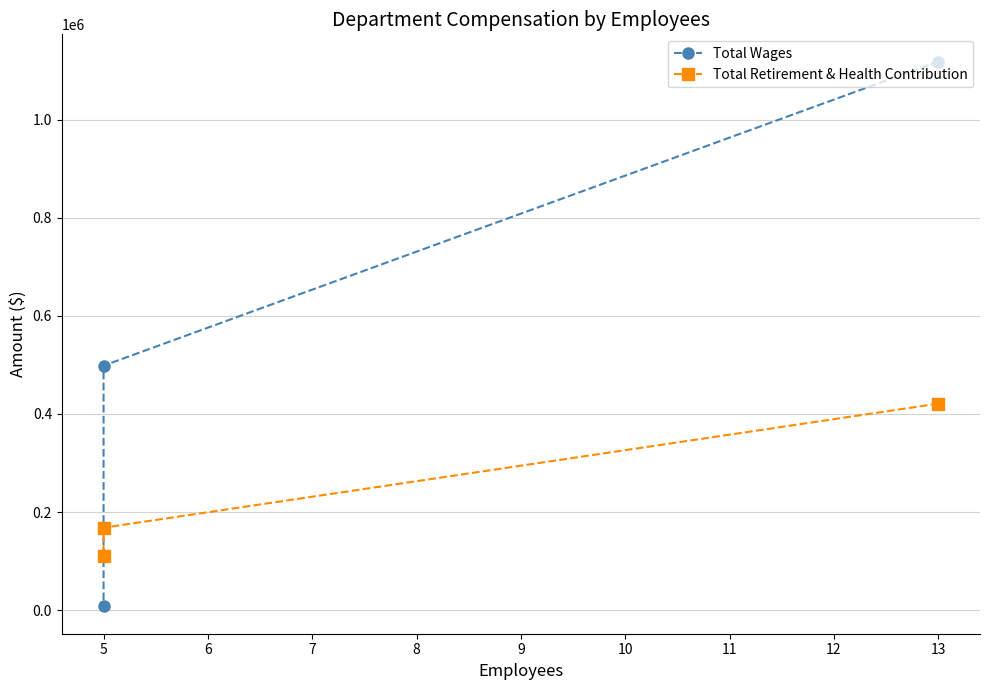

Reading left to right, transcribe all the data shown in this chart.

Total Wages: 1118651	498514	7400
Total Retirement & Health Contribution: 421064	167998	110836